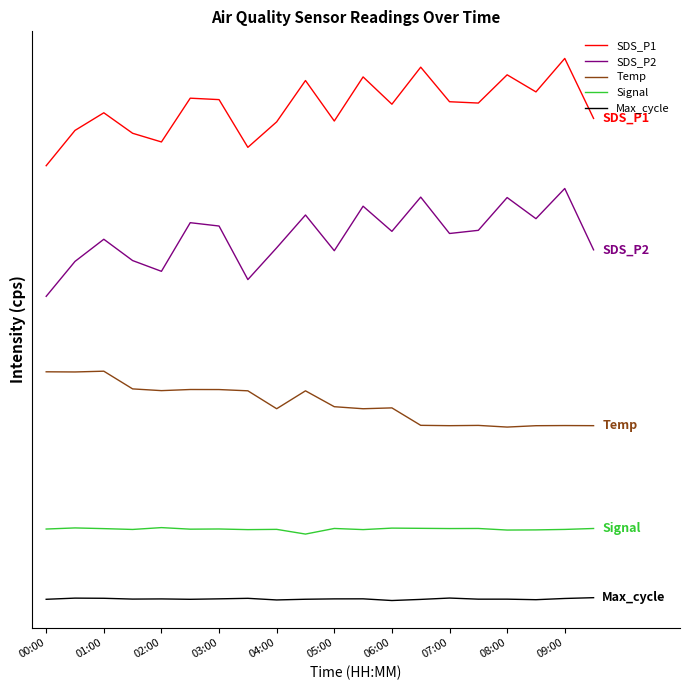

How many lines are shown in the chart?

5